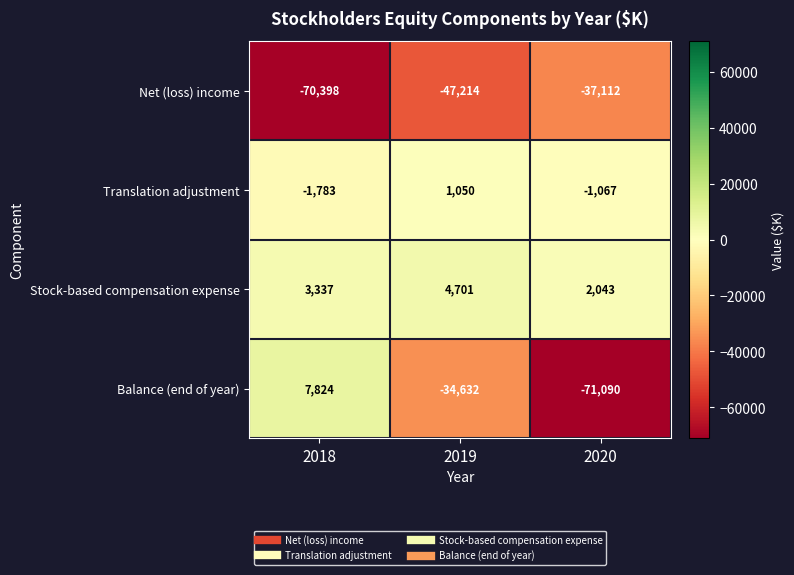

What is the difference between the highest and lowest values at 2018?

78222